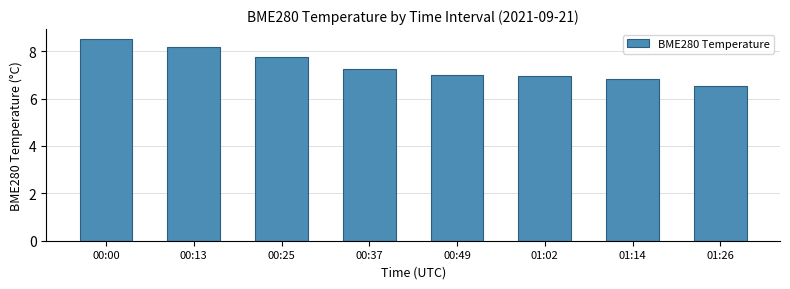

Between 00:37 and 01:02, which is larger?

00:37